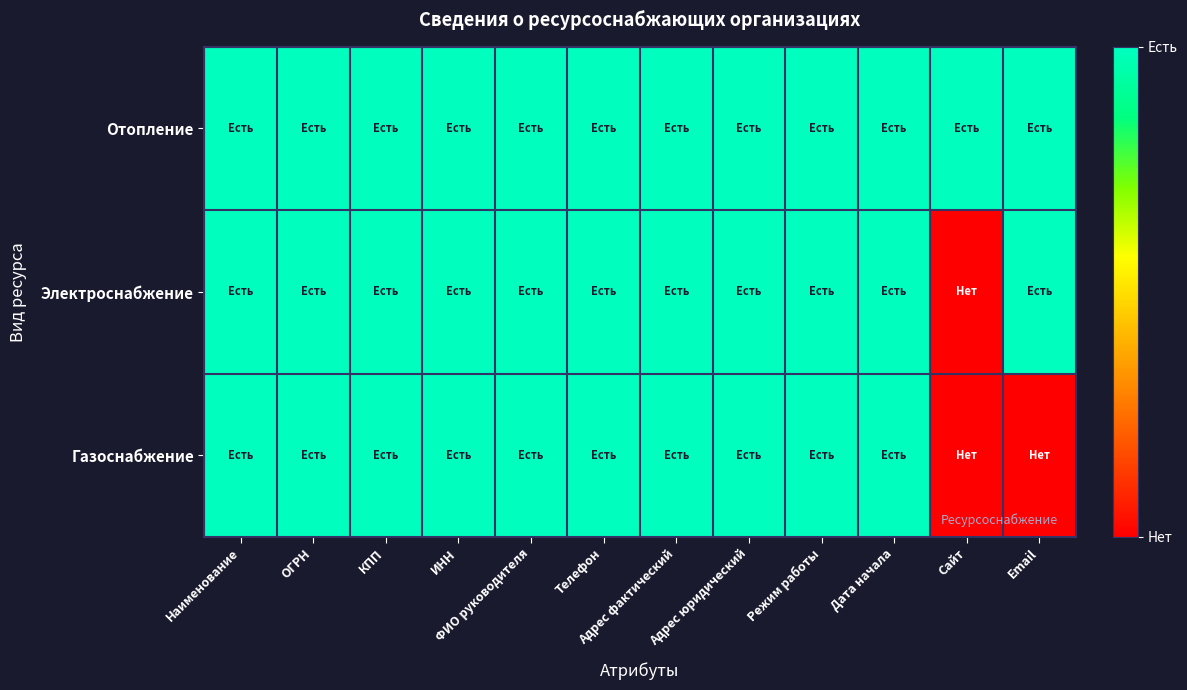

Reading left to right, transcribe all the data shown in this chart.

Отопление: Наименование=1	ОГРН=1	КПП=1	ИНН=1	ФИО руководителя=1	Телефон=1	Адрес фактический=1	Адрес юридический=1	Режим работы=1	Дата начала=1	Сайт=1	Email=1
Электроснабжение: Наименование=1	ОГРН=1	КПП=1	ИНН=1	ФИО руководителя=1	Телефон=1	Адрес фактический=1	Адрес юридический=1	Режим работы=1	Дата начала=1	Сайт=0	Email=1
Газоснабжение: Наименование=1	ОГРН=1	КПП=1	ИНН=1	ФИО руководителя=1	Телефон=1	Адрес фактический=1	Адрес юридический=1	Режим работы=1	Дата начала=1	Сайт=0	Email=0